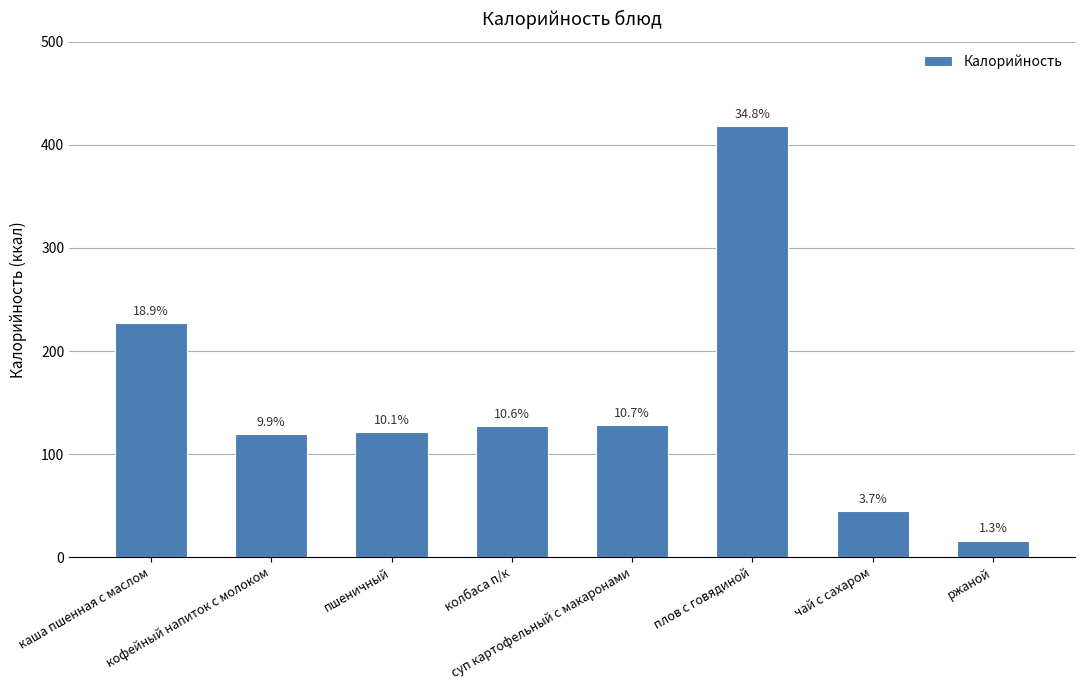

How many bars are there in total?

8